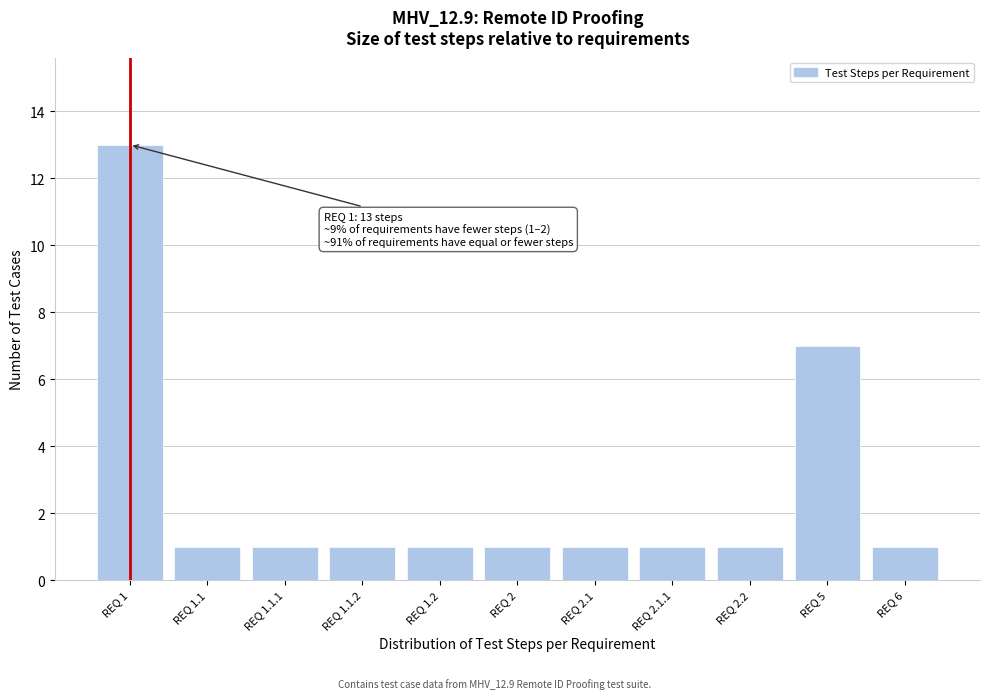

Reading right to left, extract all data points from this chart.

REQ 6=1	REQ 5=7	REQ 2.2=1	REQ 2.1.1=1	REQ 2.1=1	REQ 2=1	REQ 1.2=1	REQ 1.1.2=1	REQ 1.1.1=1	REQ 1.1=1	REQ 1=13